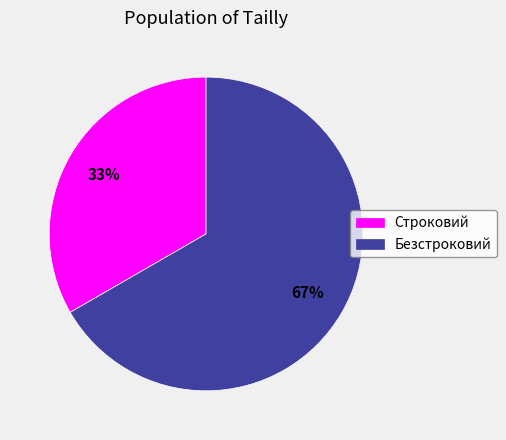

What percentage is the Безстроковий slice, to the nearest percent?

67%